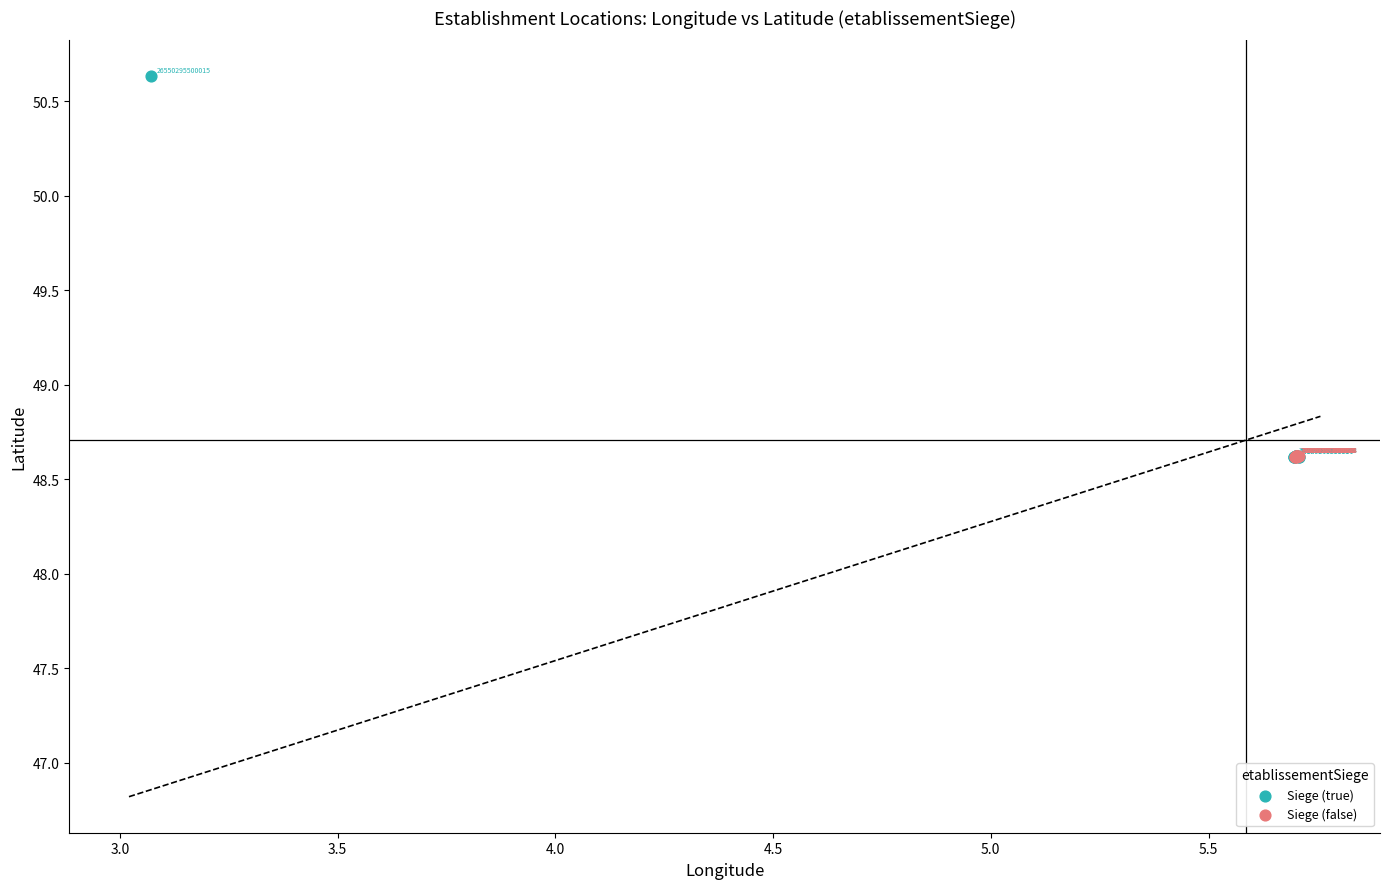

Which series contains the highest Y value?

Siege (true)